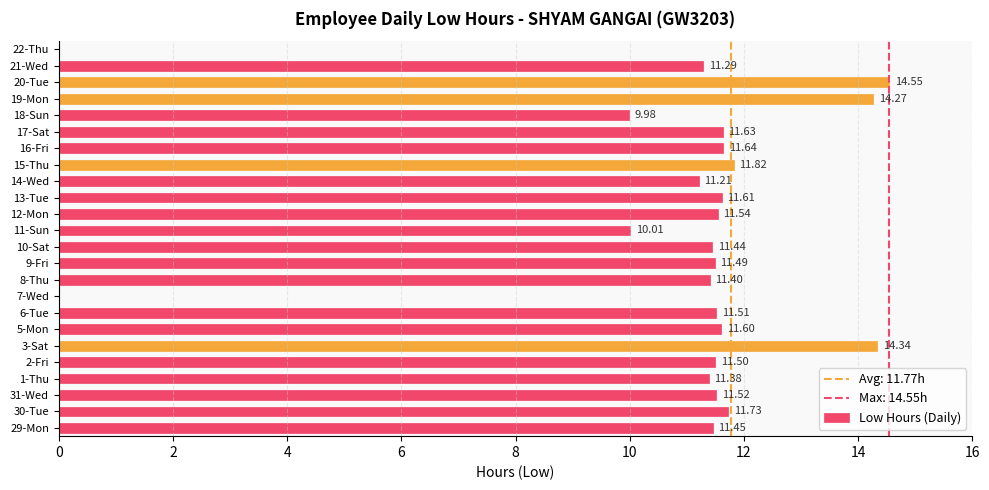

What is the sum of all values?

258.9